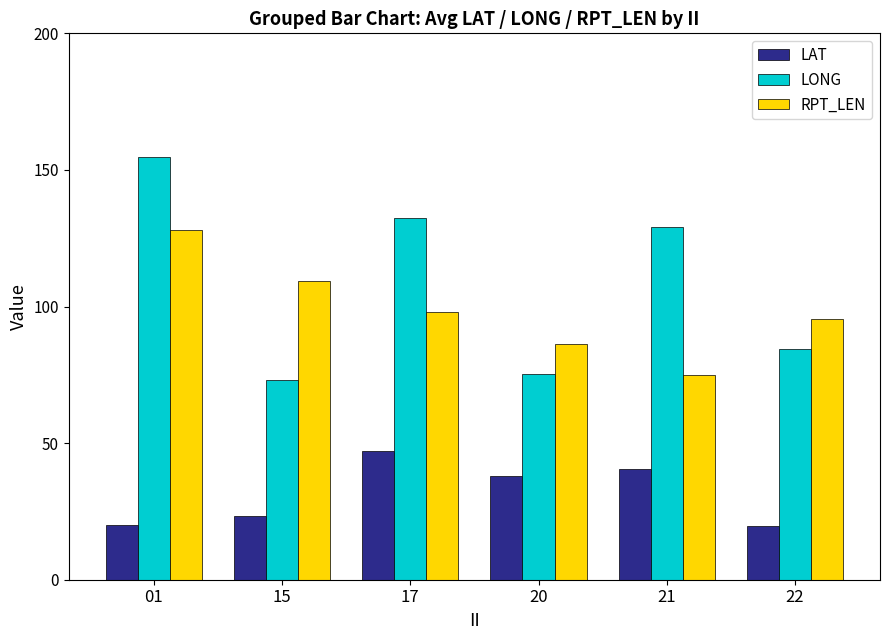

Rank the series at 22 from lowest to highest value.

LAT, LONG, RPT_LEN